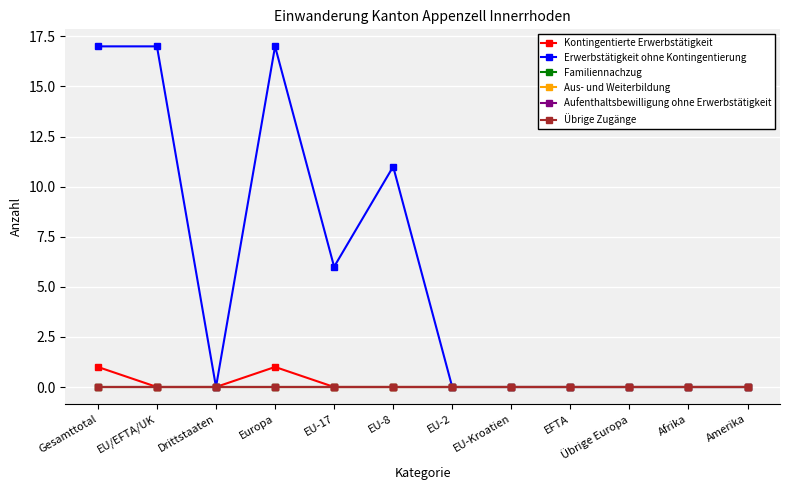

True or false: Kontingentierte Erwerbstätigkeit has a value of 0 at Amerika.

True